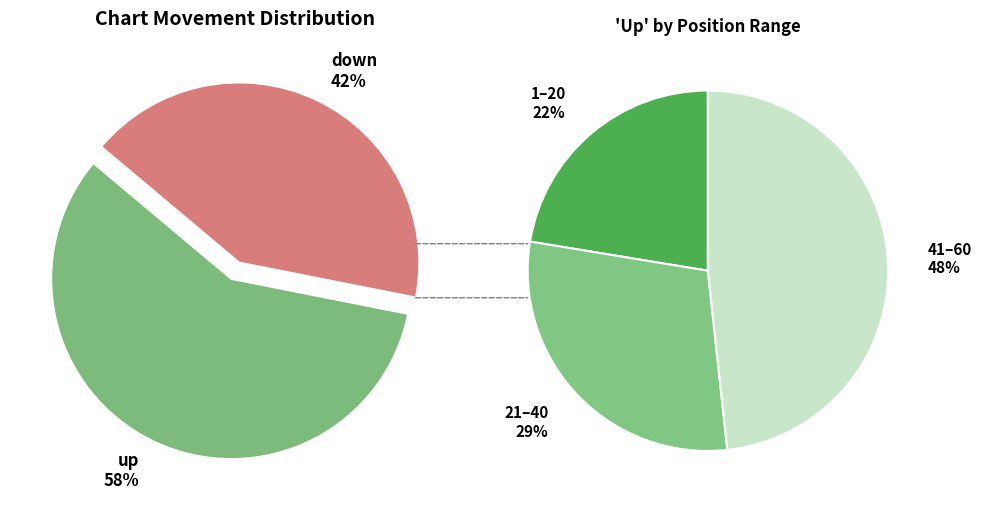

Does up account for over 50% of the chart?

Yes